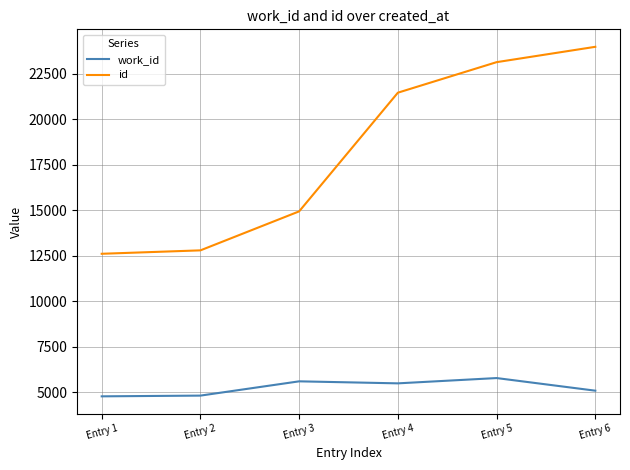

List the series in order of their overall mean, lowest first.

work_id, id